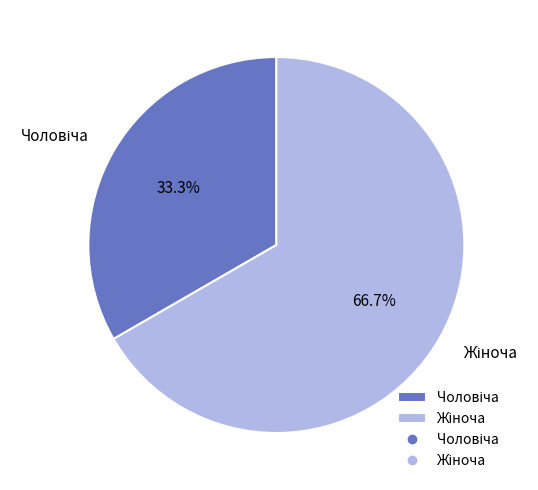

Is there a majority slice in this chart?

Yes